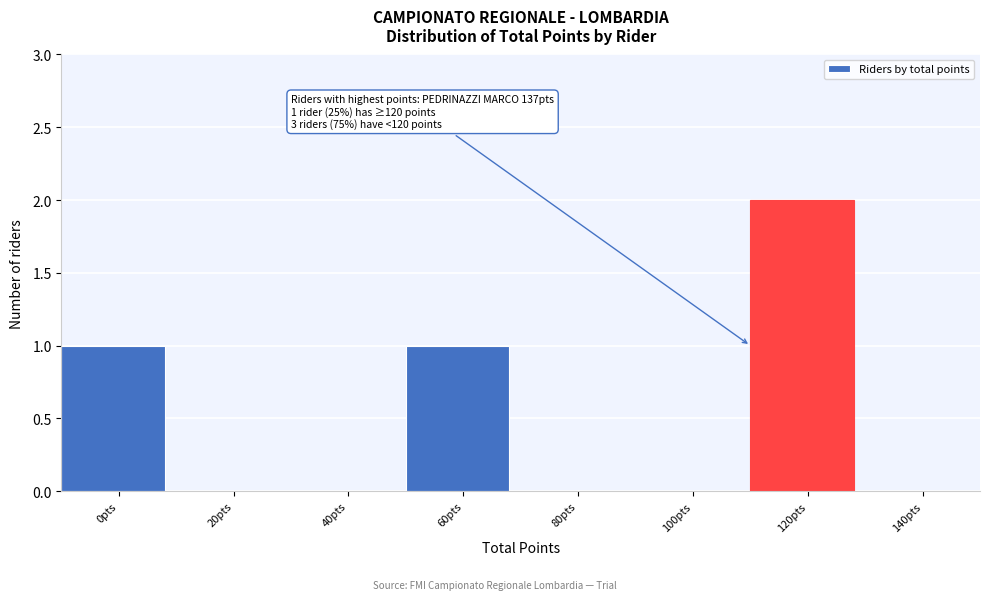

Reading right to left, what are all the values shown in this chart?

140pts=0	120pts=2	100pts=0	80pts=0	60pts=1	40pts=0	20pts=0	0pts=1